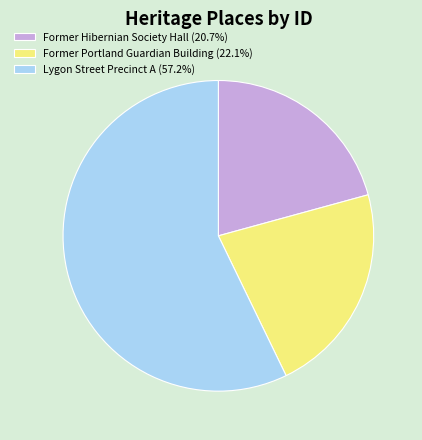

True or false: Former Hibernian Society Hall accounts for 10% of the total.

False